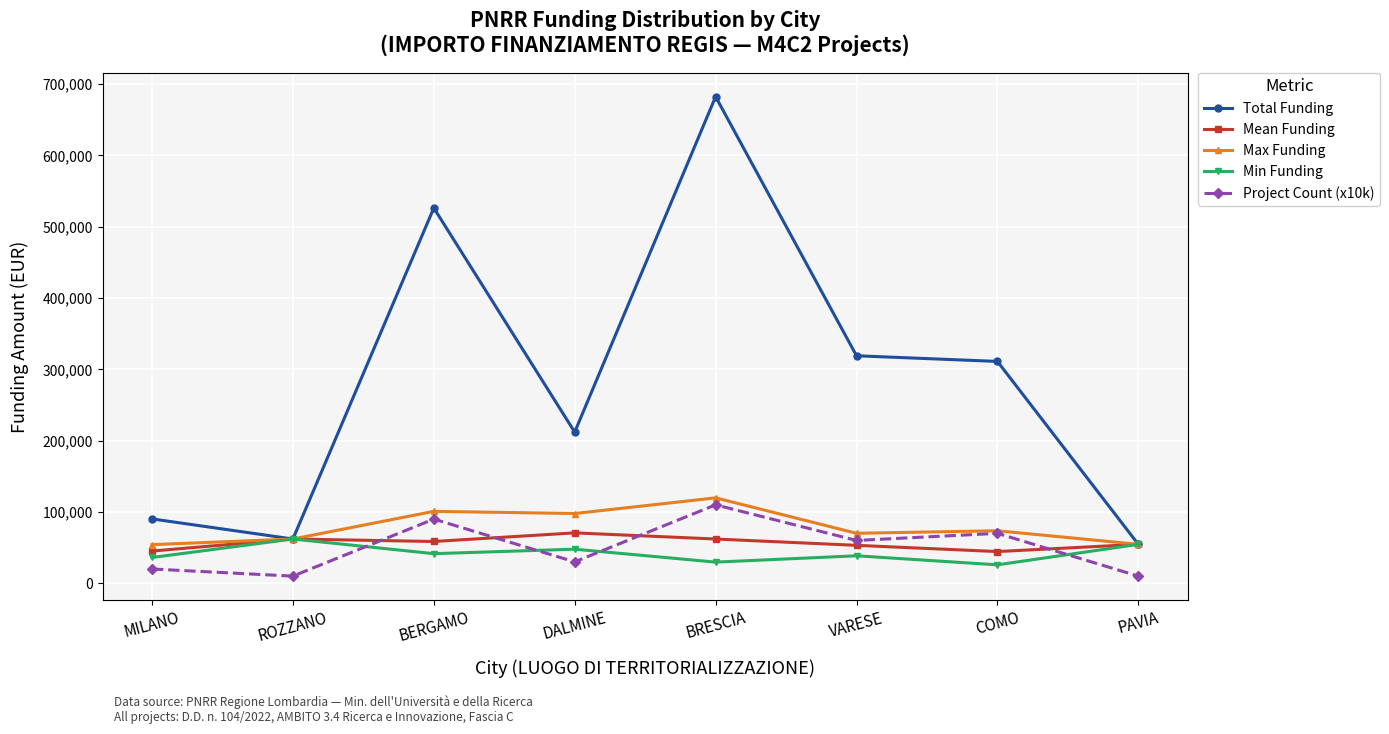

Which series changed the most between MILANO and VARESE?

Total Funding